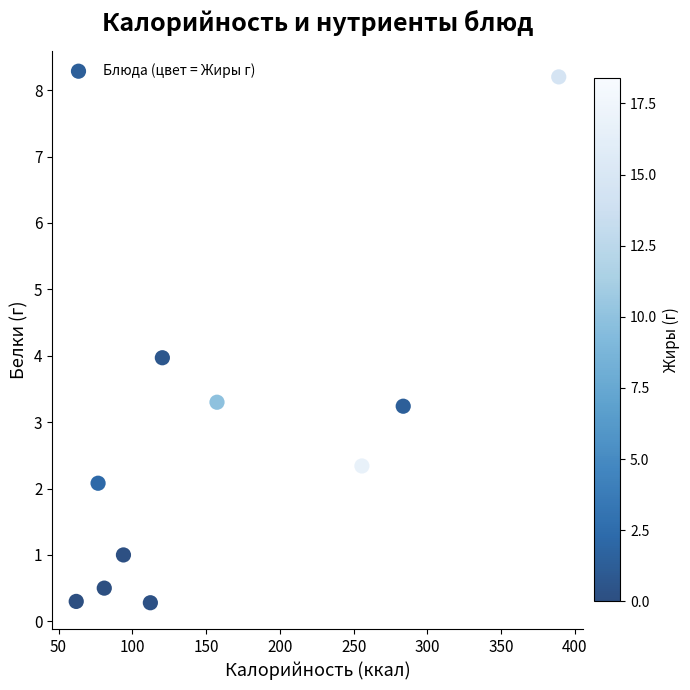

What is the average Y value?

2.5